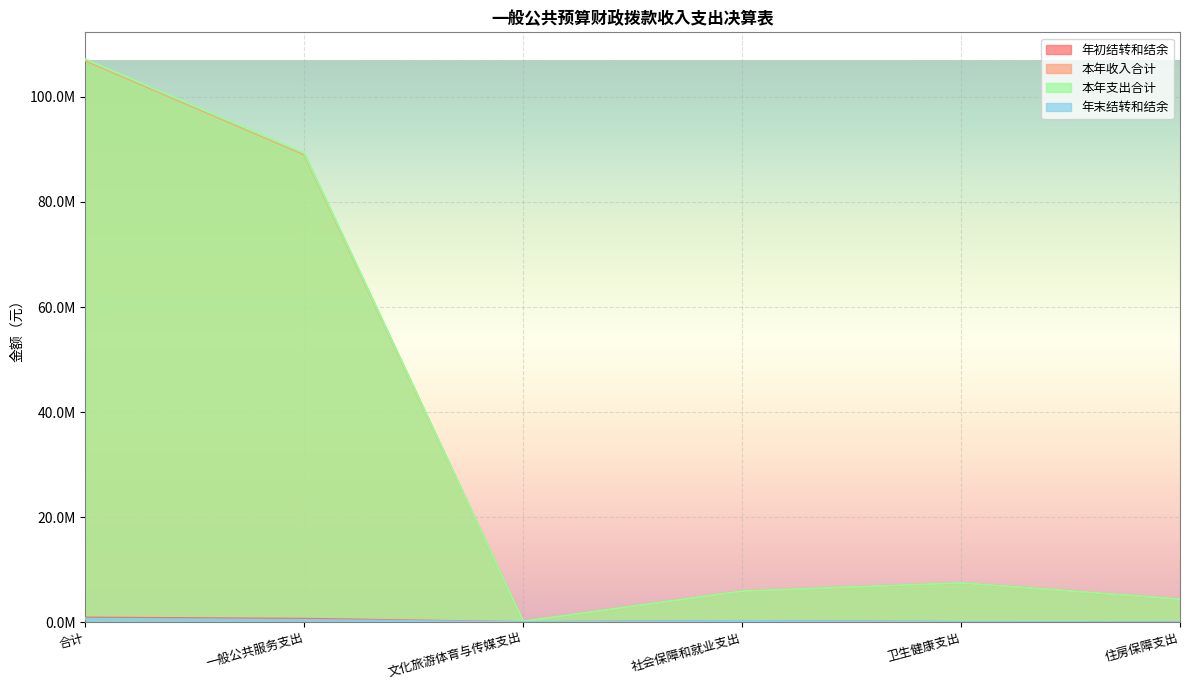

The 年初结转和结余 series shows -355087.1 at 文化旅游体育与传媒支出. True or false?

False